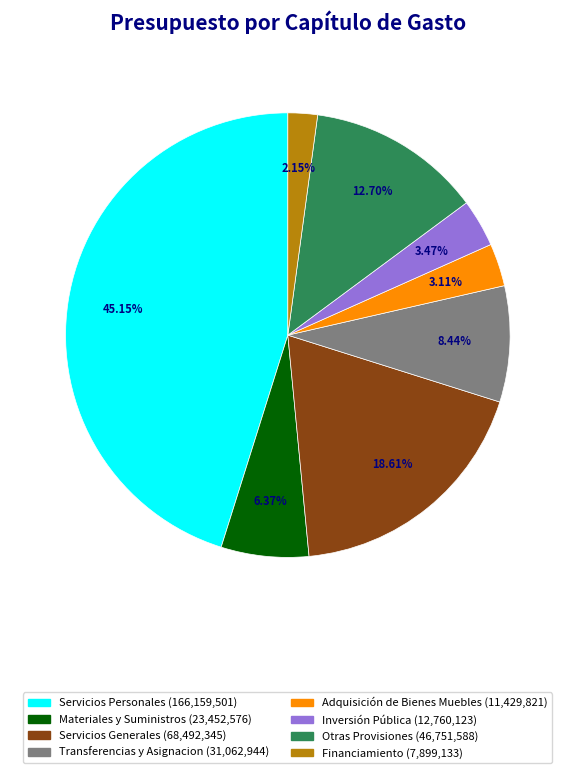

Approximately how many times larger is the value at Materiales y Suministros compared to Inversión Pública?

1.8